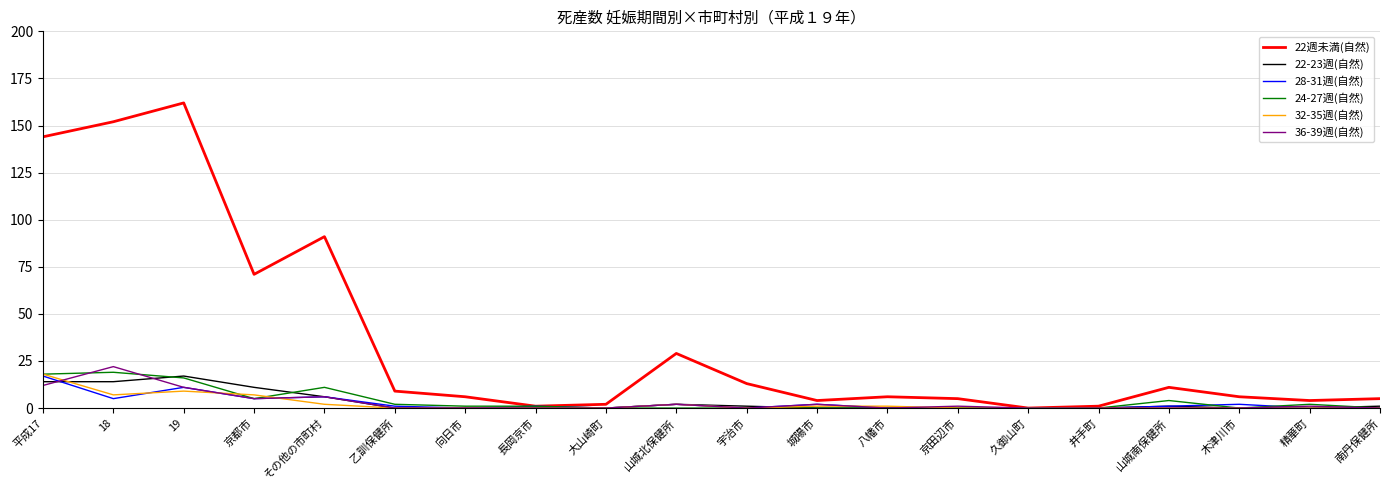

At which category does 24-27週(自然) reach its first local valley?

京都市